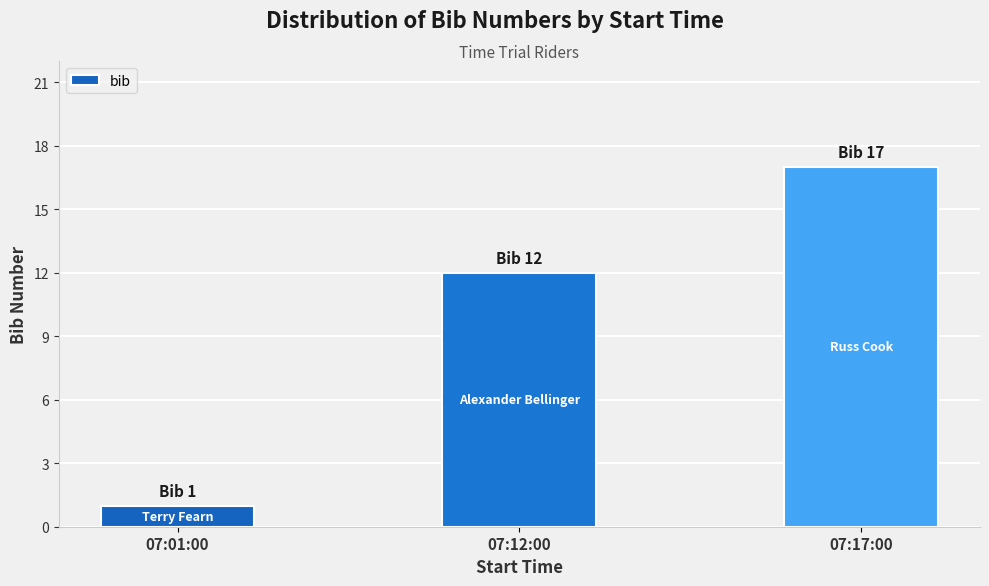

What is the change in value from 07:01:00 to 07:17:00?

+16